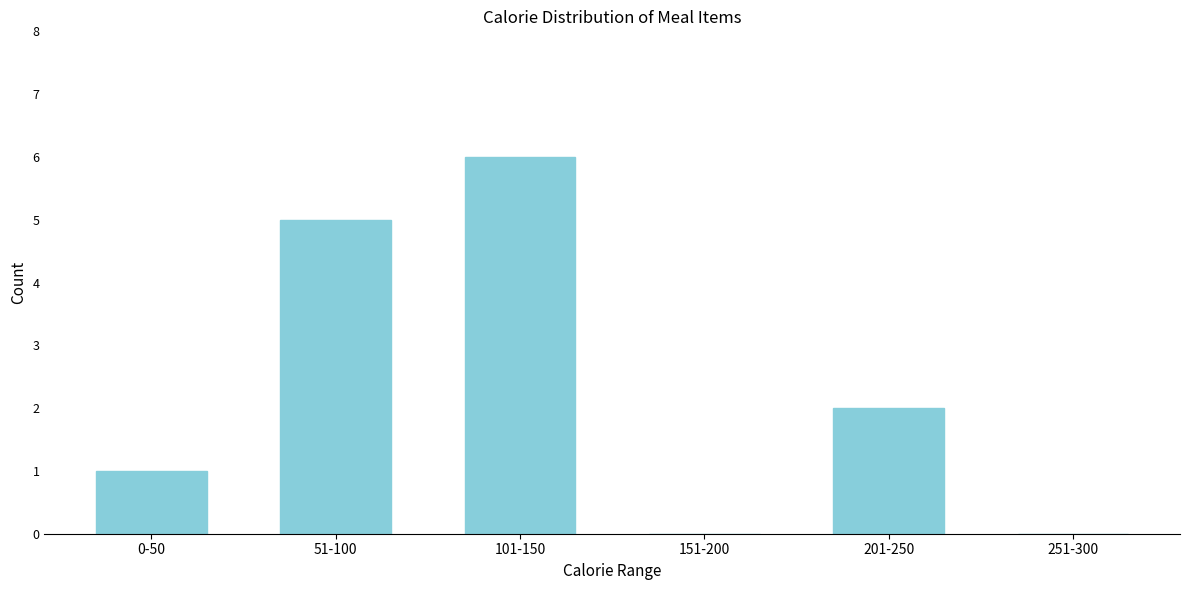

Where is the data nearest to the value 3?

201-250